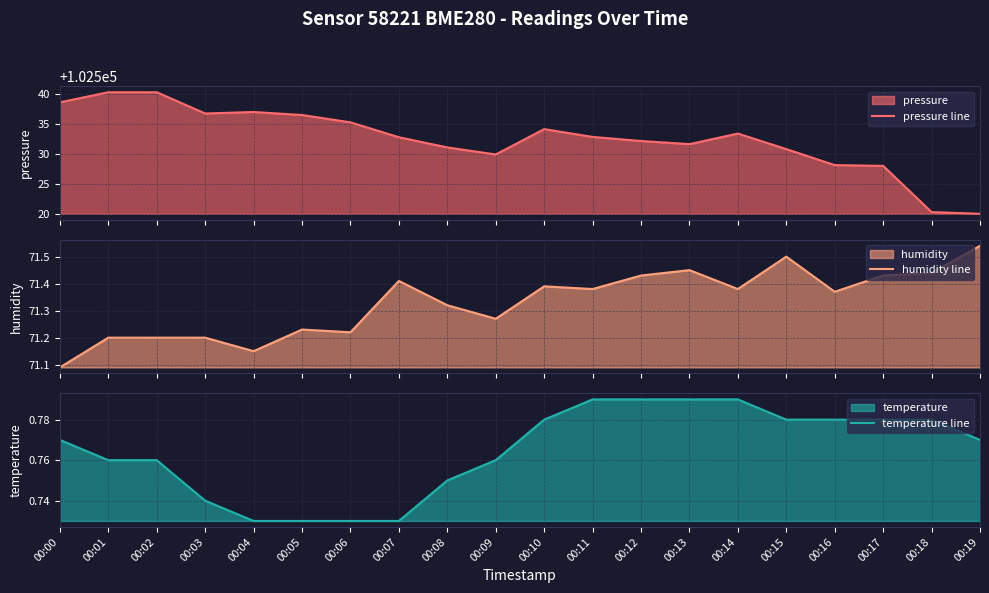

What are all the series names shown in the legend?

pressure line, humidity line, temperature line